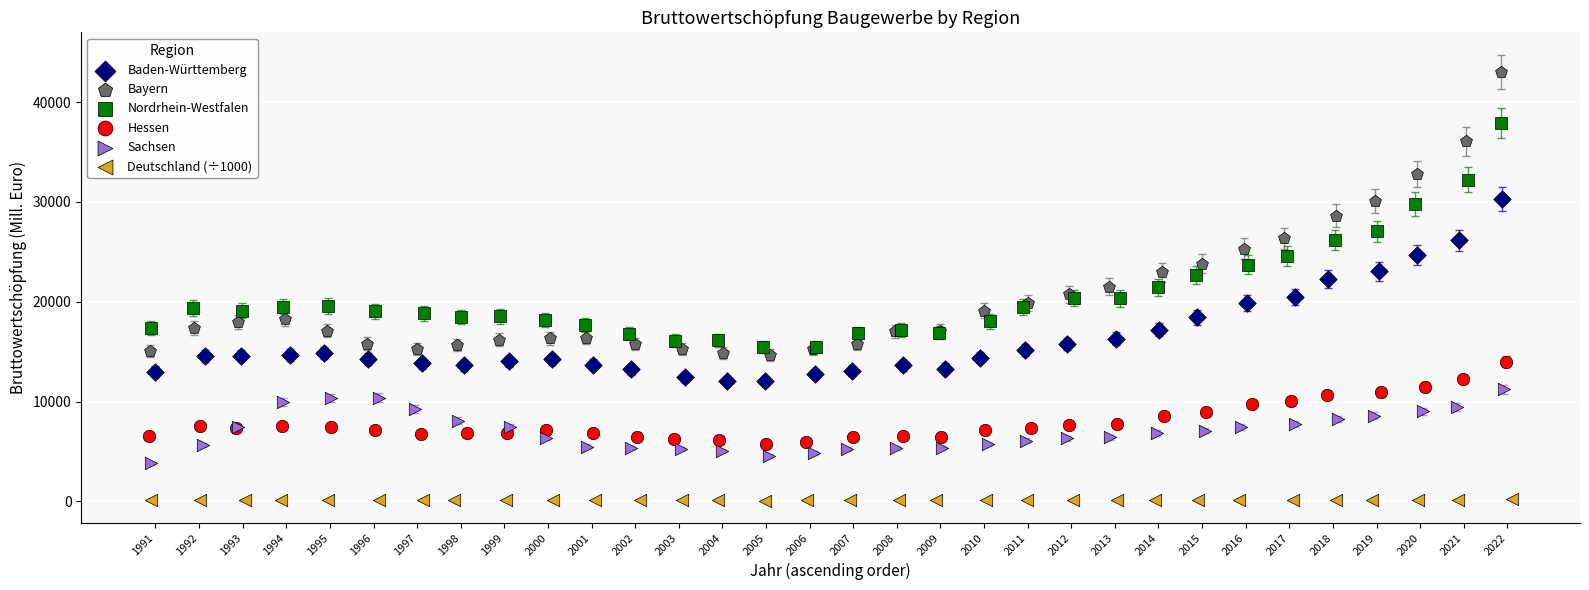

Which series reaches the maximum Y coordinate?

Bayern